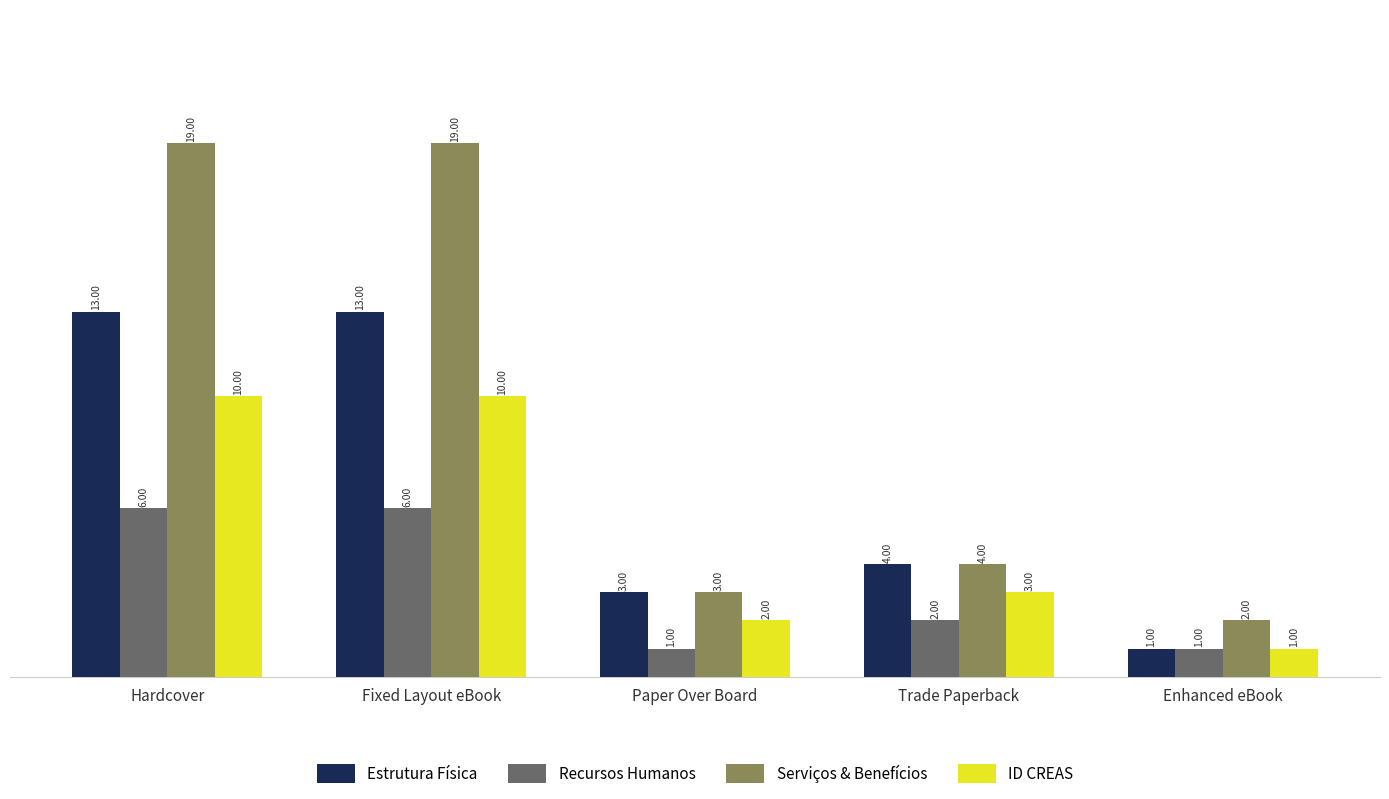

Is the value of Serviços & Benefícios at Fixed Layout eBook greater than the value of ID CREAS at Trade Paperback?

Yes